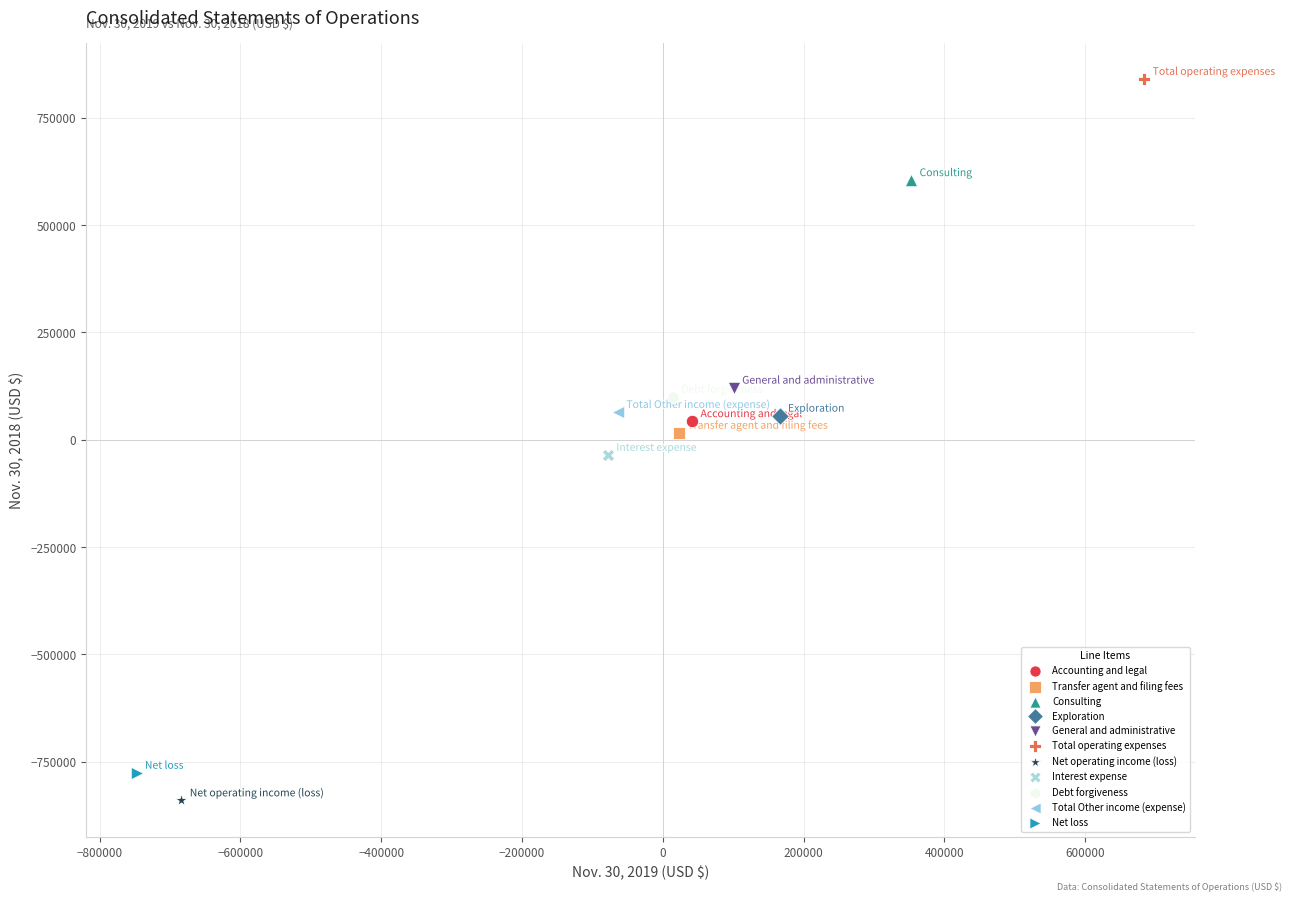

Which series reaches the minimum Y coordinate?

Net operating income (loss)